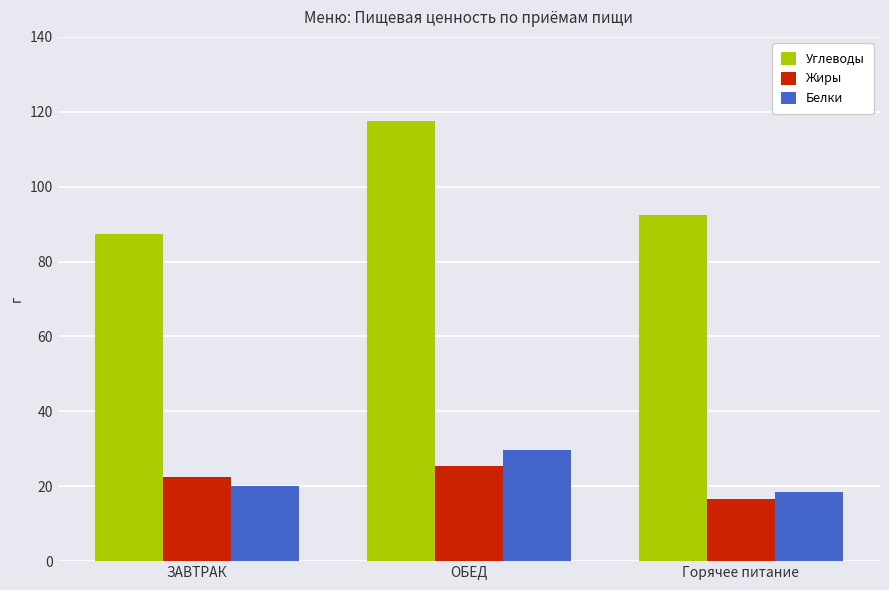

At how many categories does at least one series exceed 47?

3